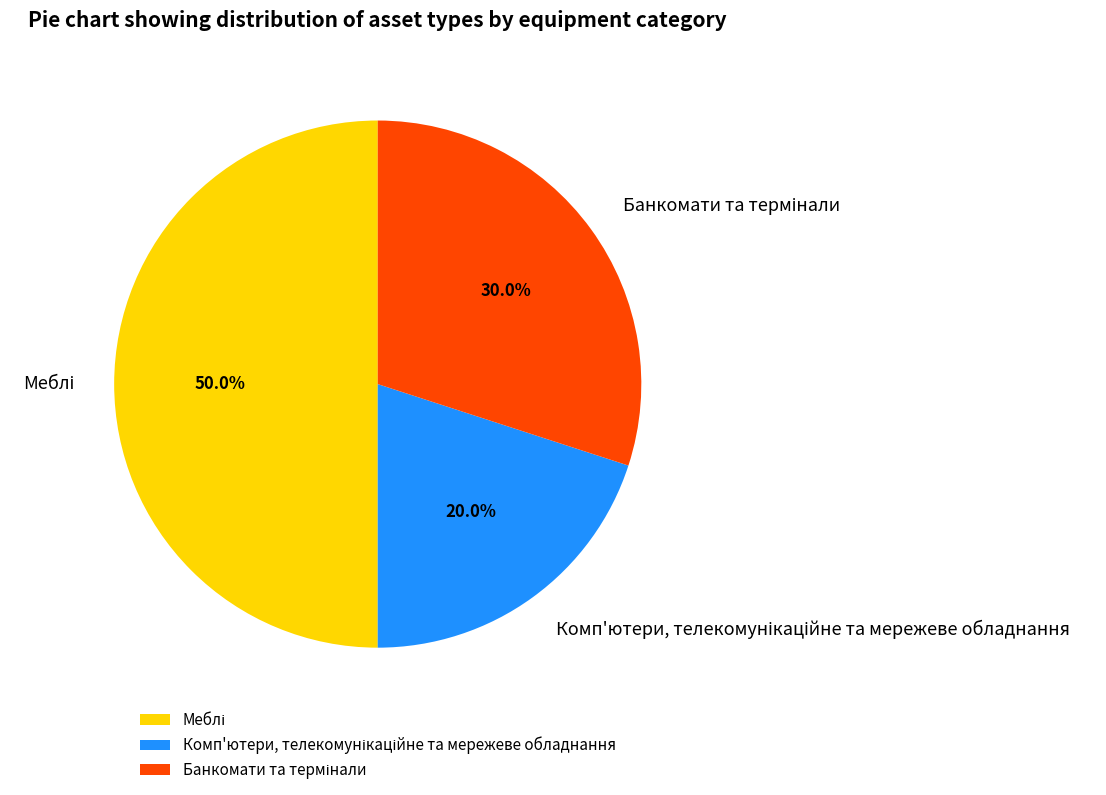

How many segments does this pie chart have?

3